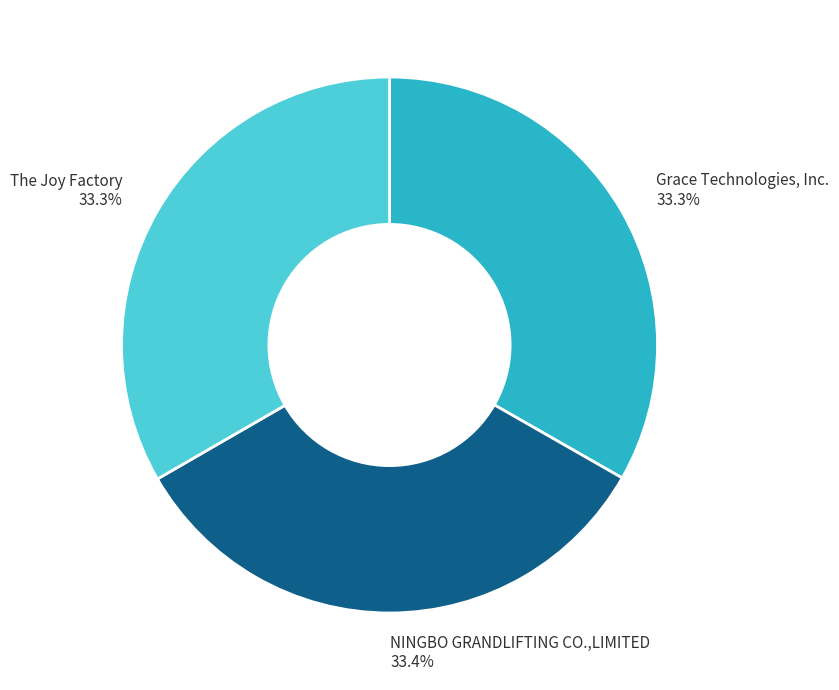

True or false: Grace Technologies, Inc. accounts for 33% of the total.

True